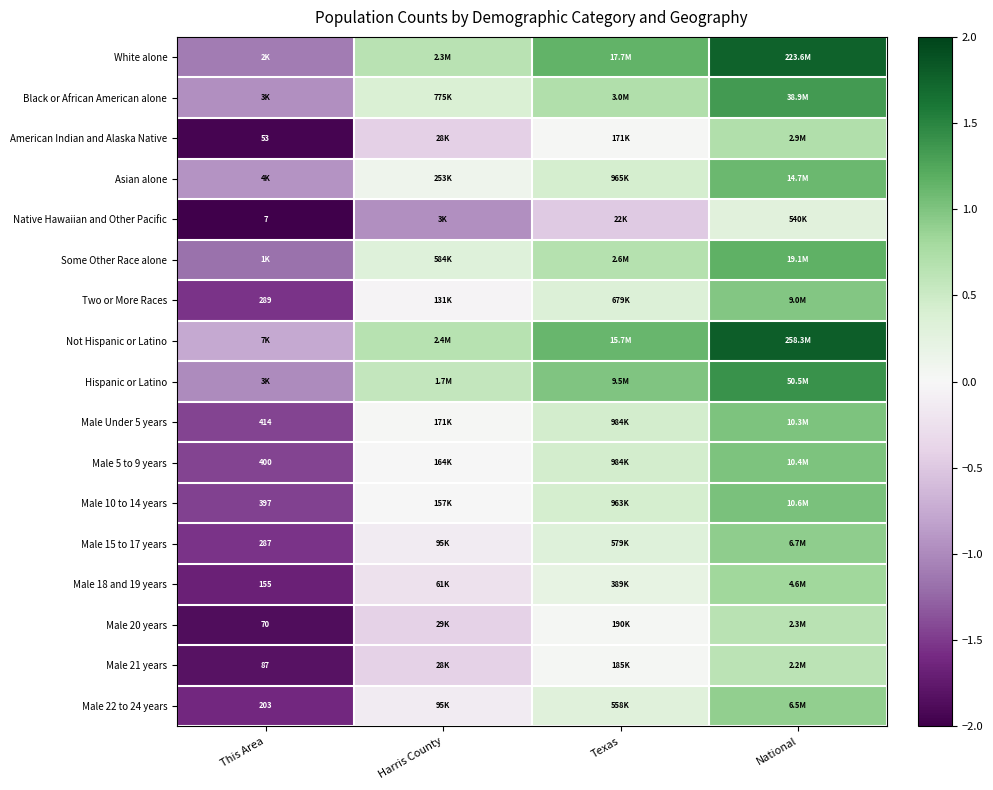

At which category is the sum across all series the highest?

National